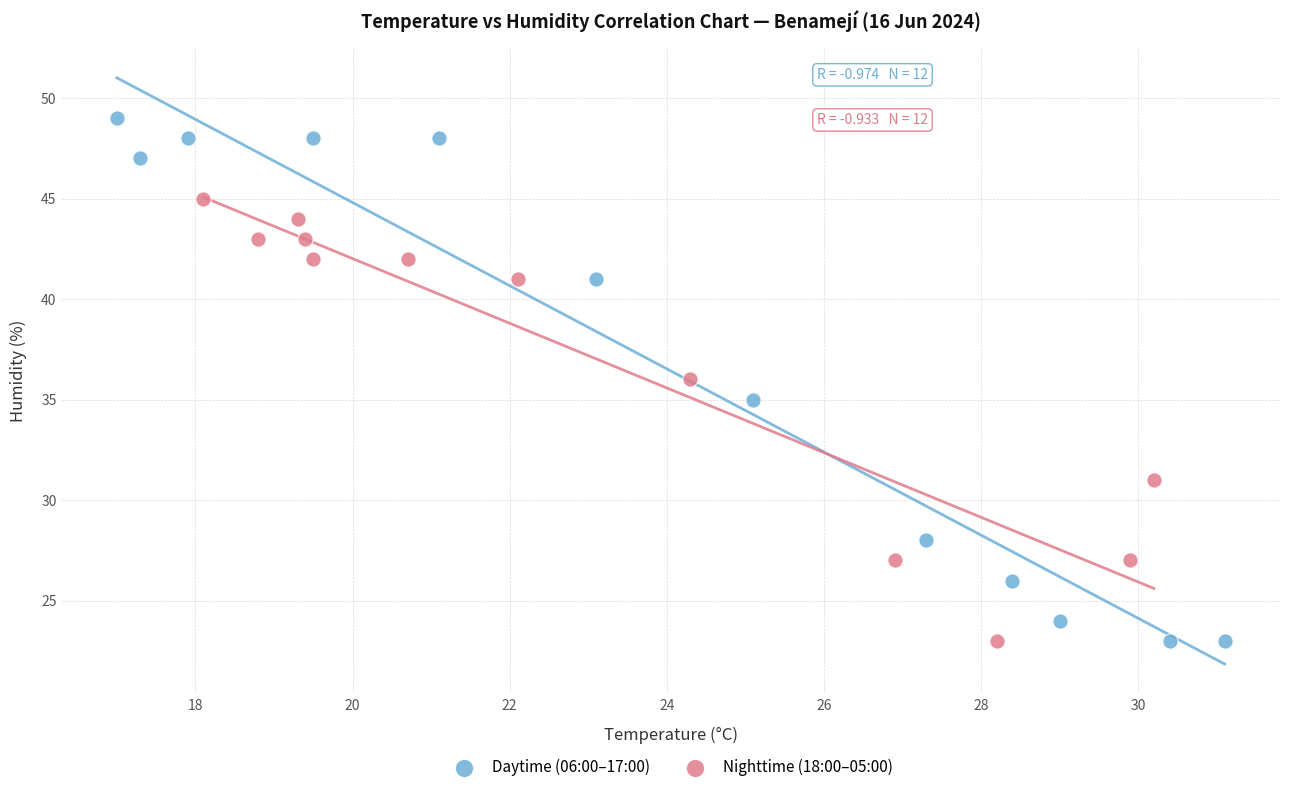

Which series reaches the maximum Y coordinate?

Daytime (06:00–17:00)